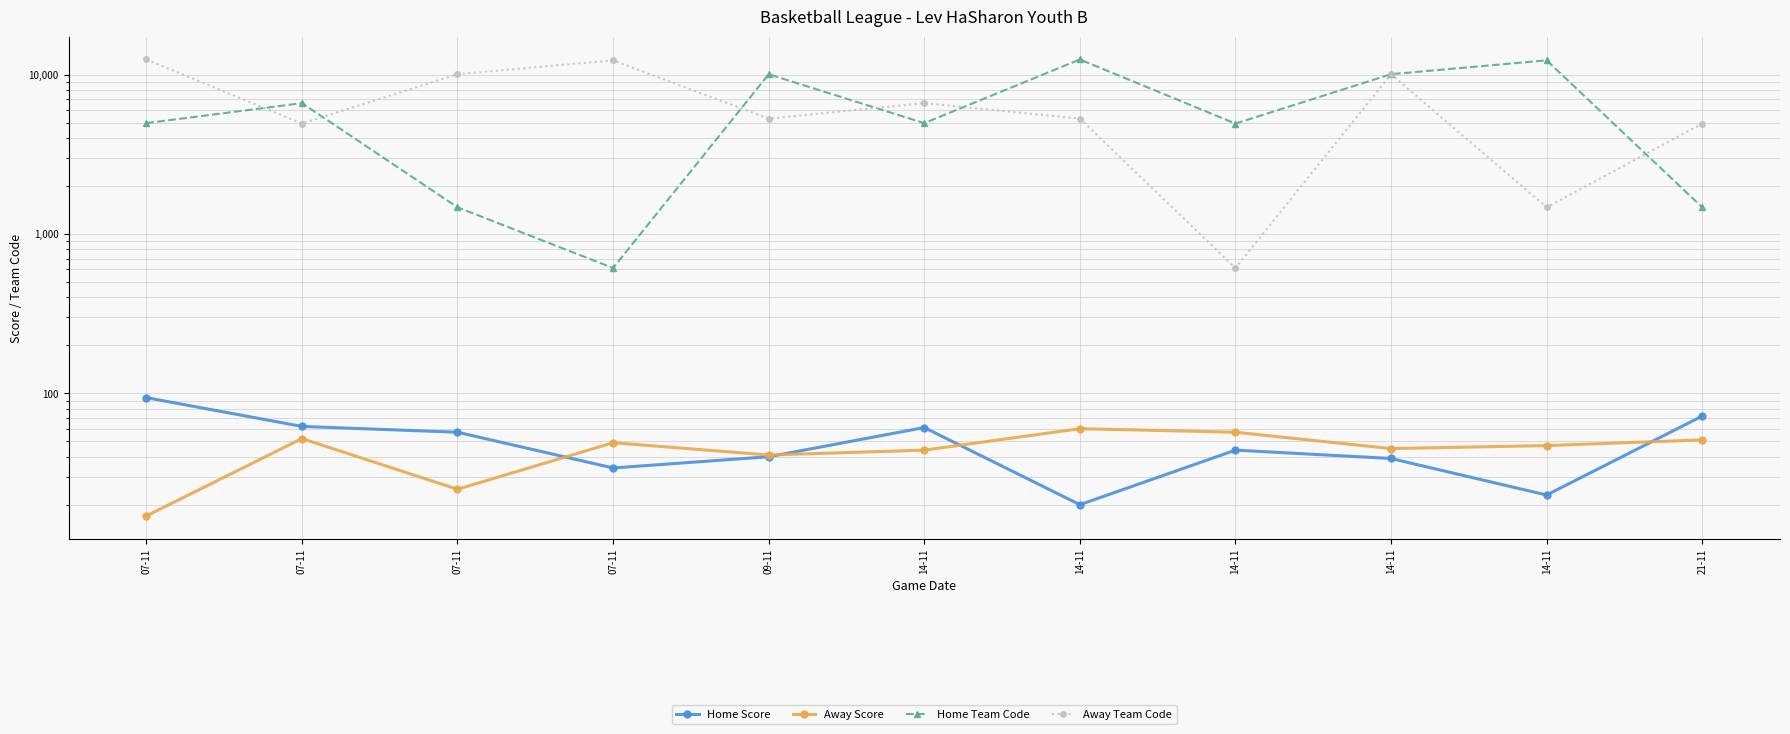

What is the total value across all series at 07-11?

17552